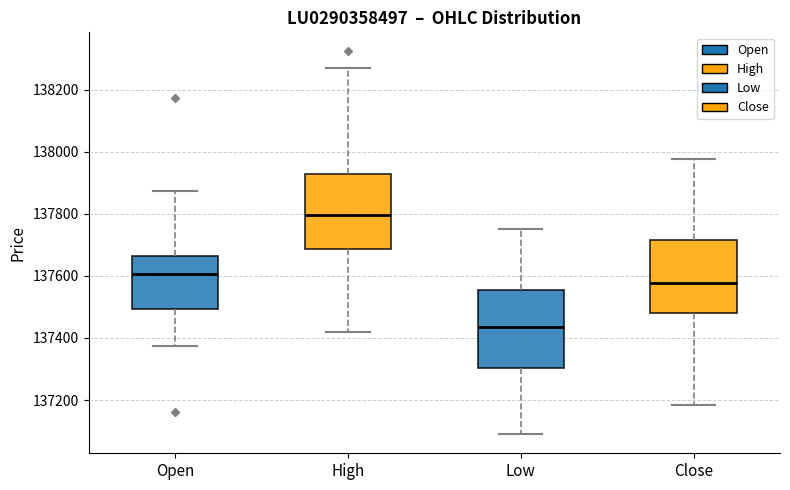

Reading left to right, read every box against the y-axis: the position of its median line, the range the box covers, and the ends of its whiskers. The values are not printed on the chart, so give them approximately, as read against the axis.

Open: median 137600, box 137500 to 137660, whiskers 137380 to 137880
High: median 137800, box 137680 to 137920, whiskers 137420 to 138280
Low: median 137440, box 137300 to 137560, whiskers 137100 to 137760
Close: median 137580, box 137480 to 137720, whiskers 137180 to 137980